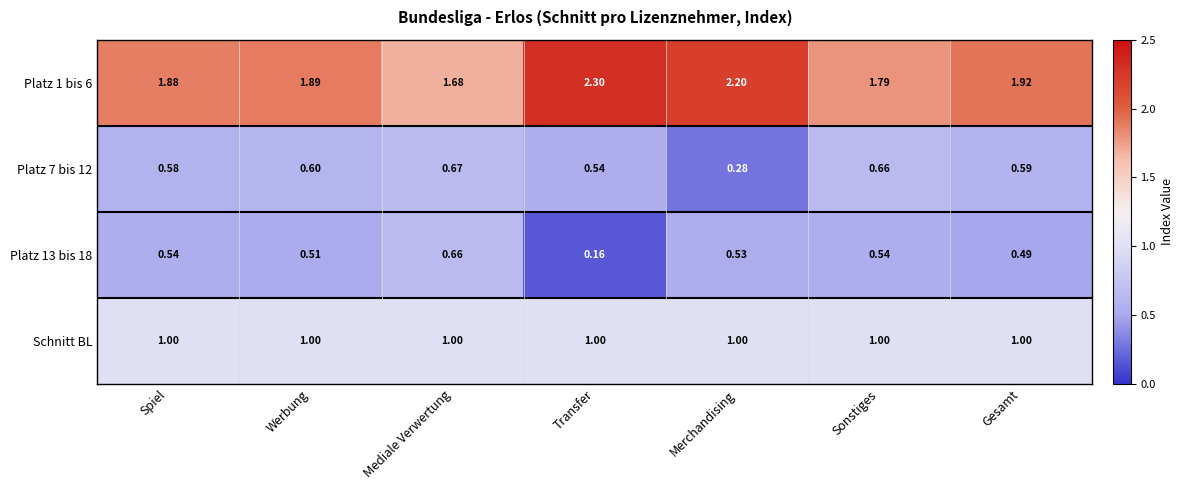

Is the value of Schnitt BL at Gesamt greater than the value of Platz 7 bis 12 at Sonstiges?

Yes